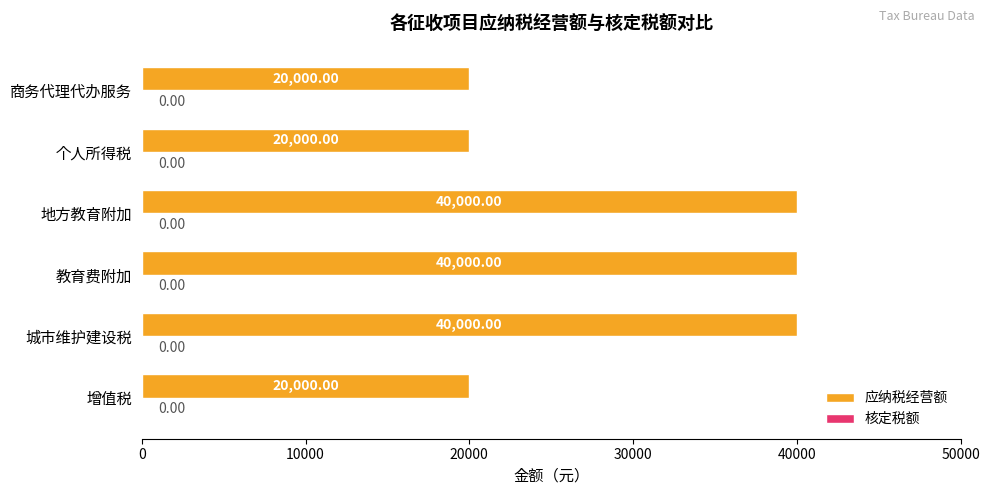

What is the change in value from 城市维护建设税 to 商务代理代办服务?

-20000